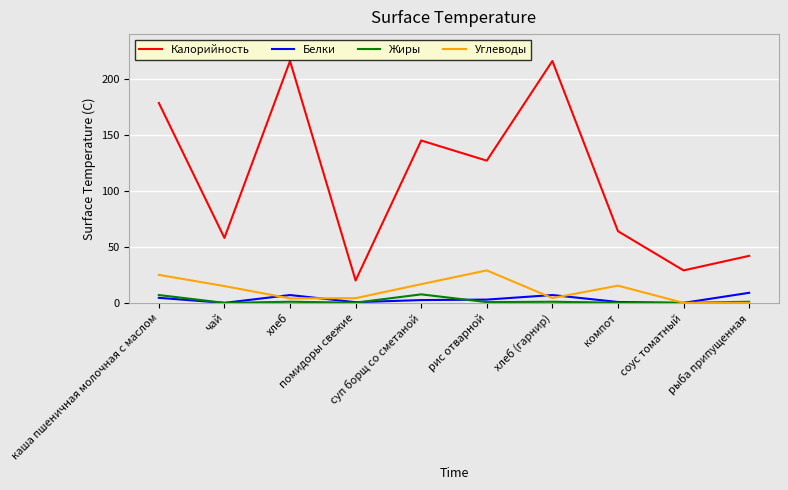

Which series has the largest total across all categories?

Калорийность